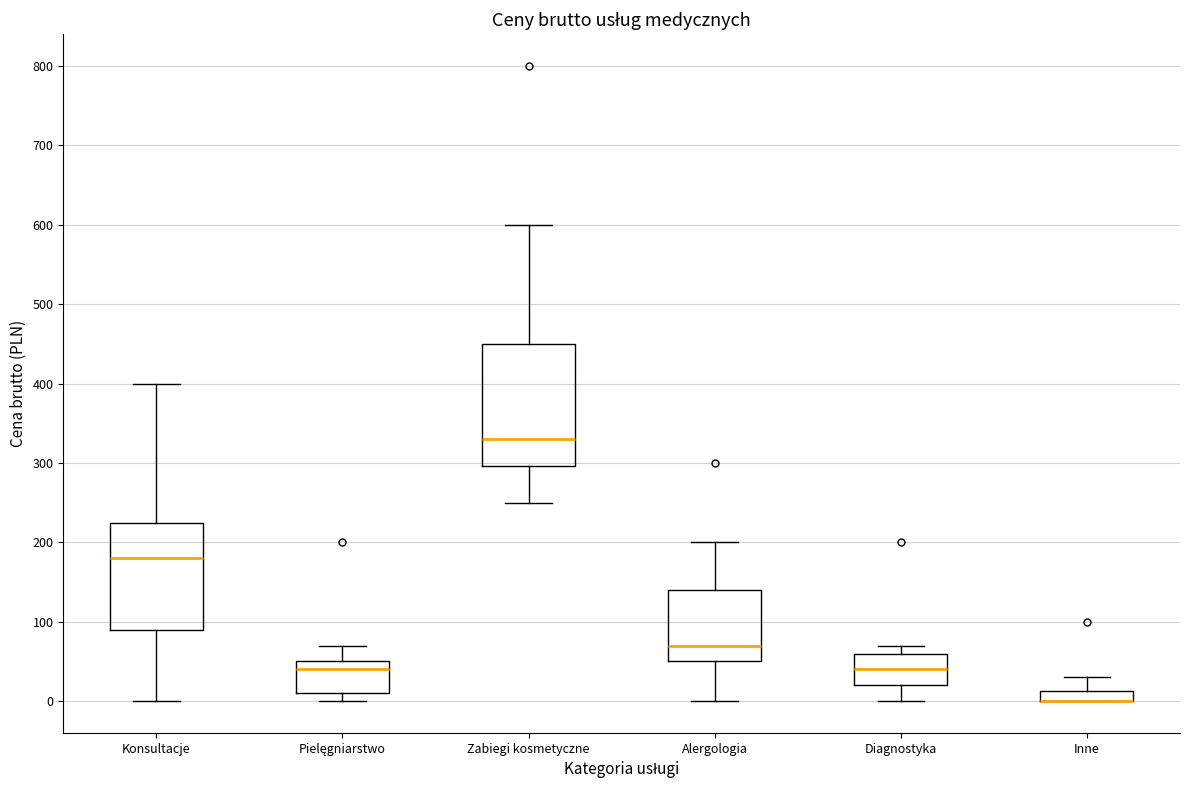

Where does the upper whisker of the box for Inne end on the y-axis? The values are not printed on the chart, so give them approximately, as read against the axis.

30